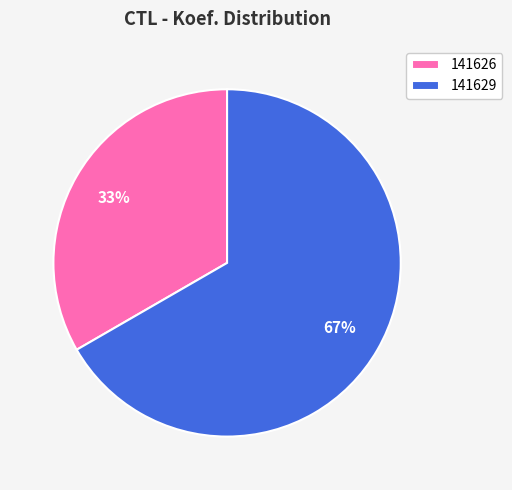

True or false: 141626 accounts for 21% of the total.

False